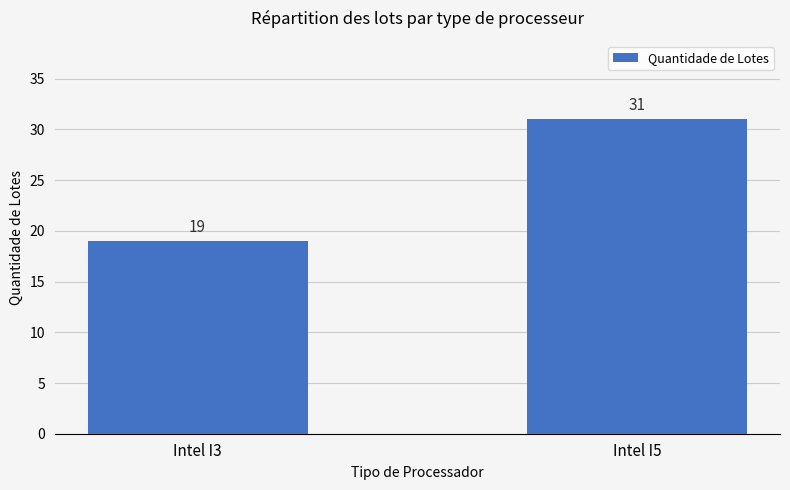

What is the approximate value at Intel I5?

31